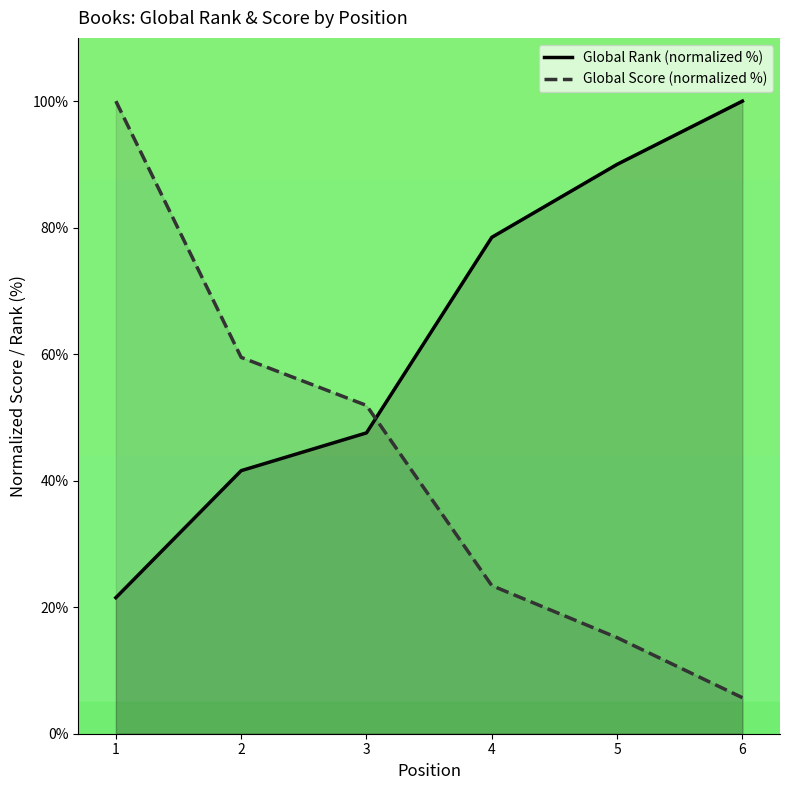

How many times do Global Rank (normalized %) and Global Score (normalized %) cross each other?

1